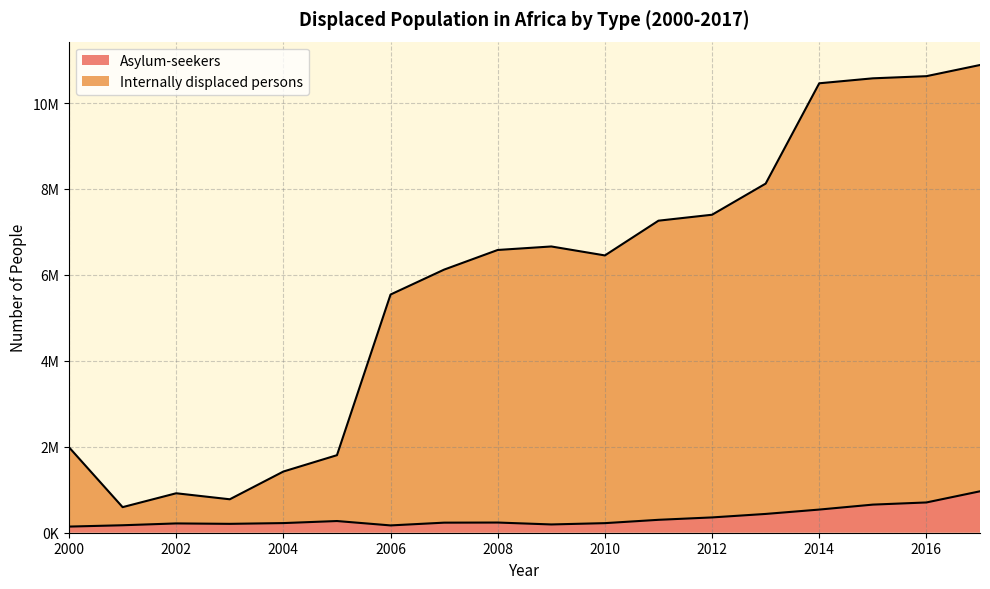

The value of Internally displaced persons at 2012 is 7400053. True or false?

True